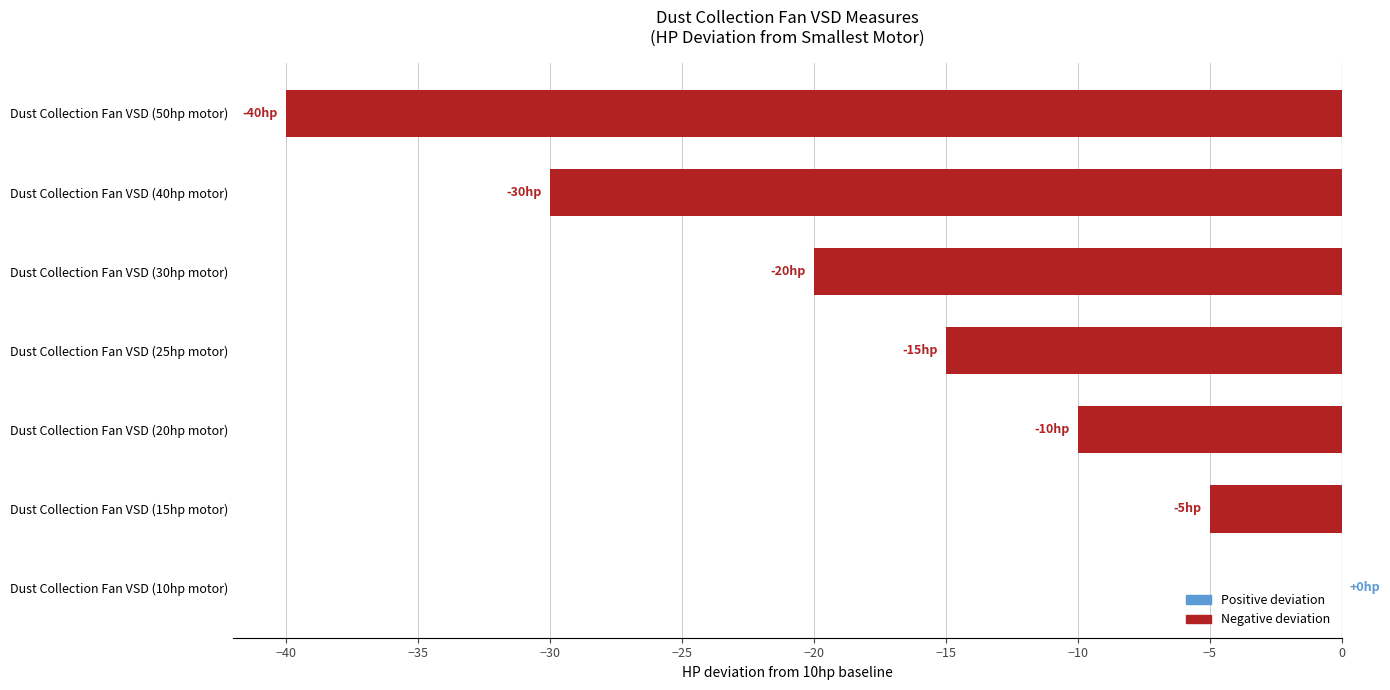

True or false: the data shows -13 at Dust Collection Fan VSD (30hp motor).

False